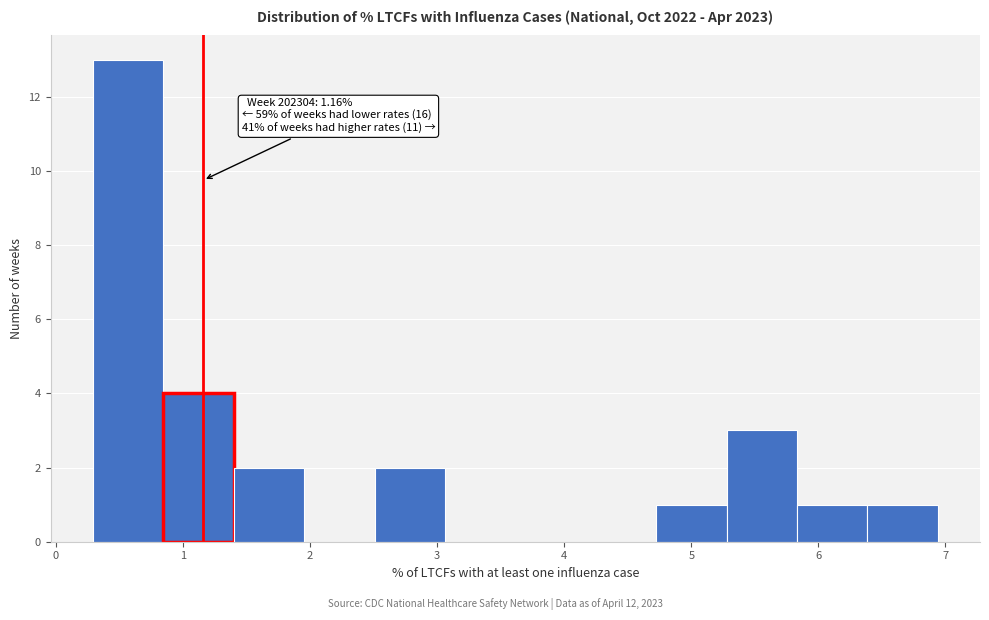

Which range on the x-axis has the tallest bar?

0.3 to 0.8